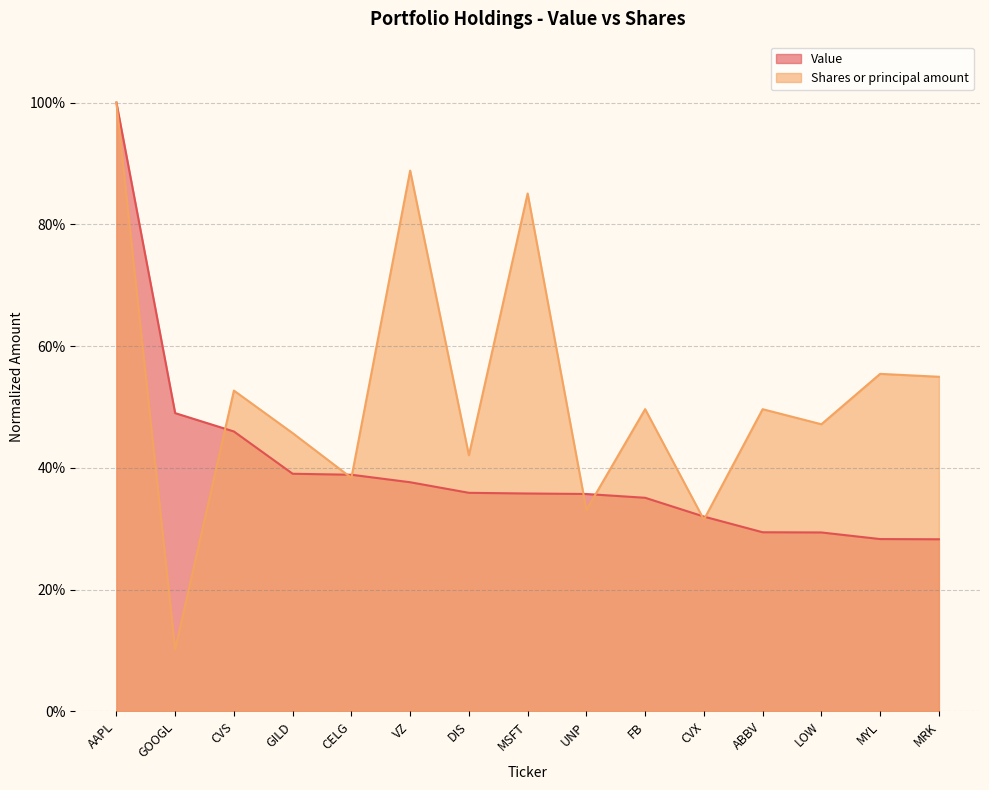

At which category is the sum across all series the highest?

AAPL